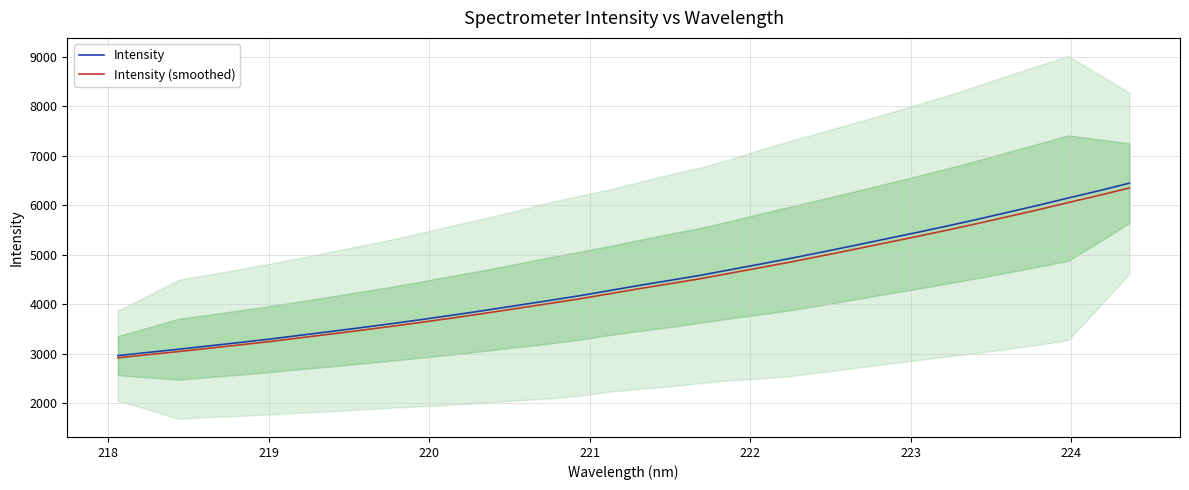

What is the lowest value of the Intensity (smoothed) series?

2915.1